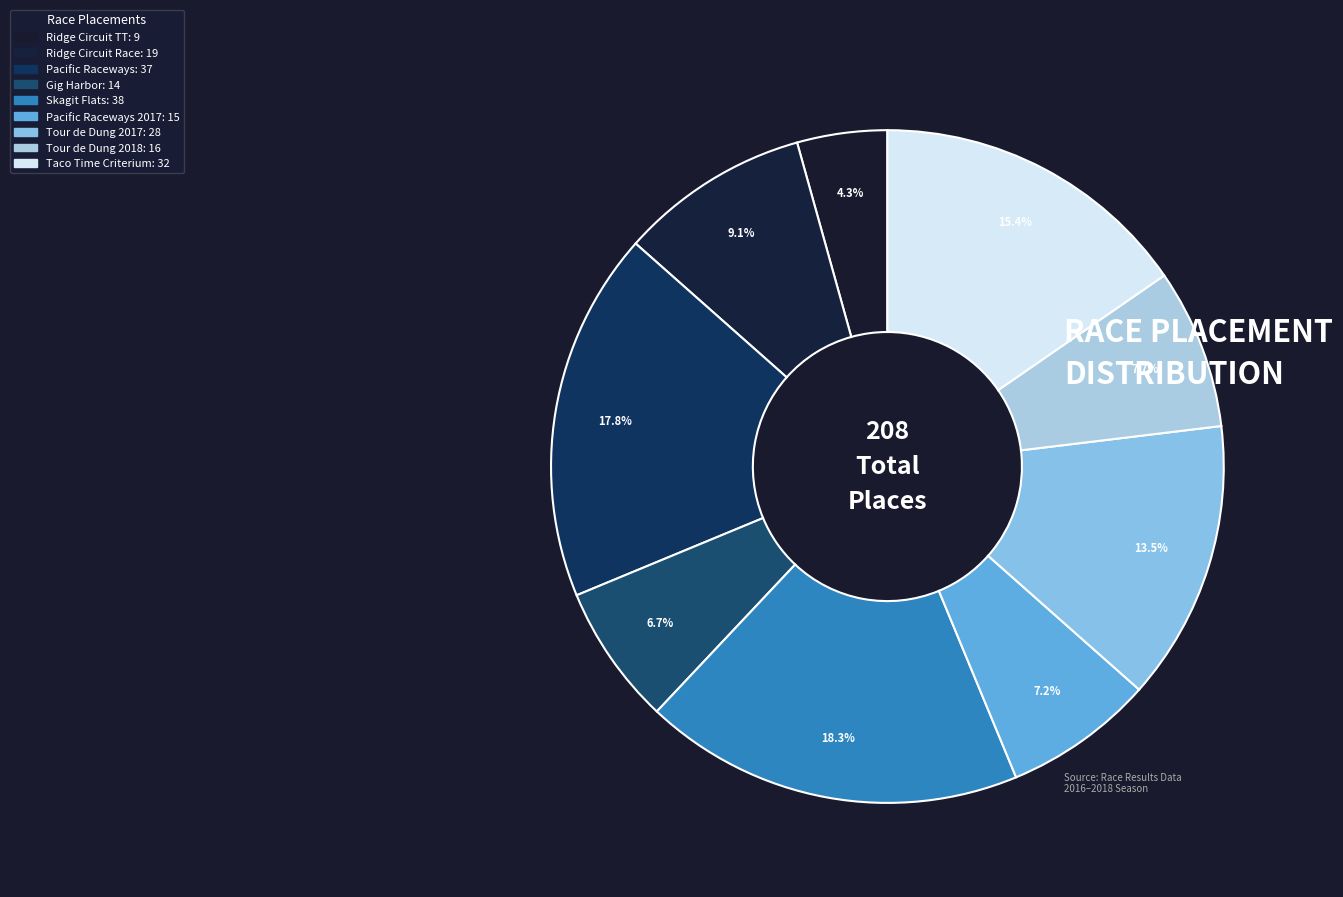

How many segments does this pie chart have?

9